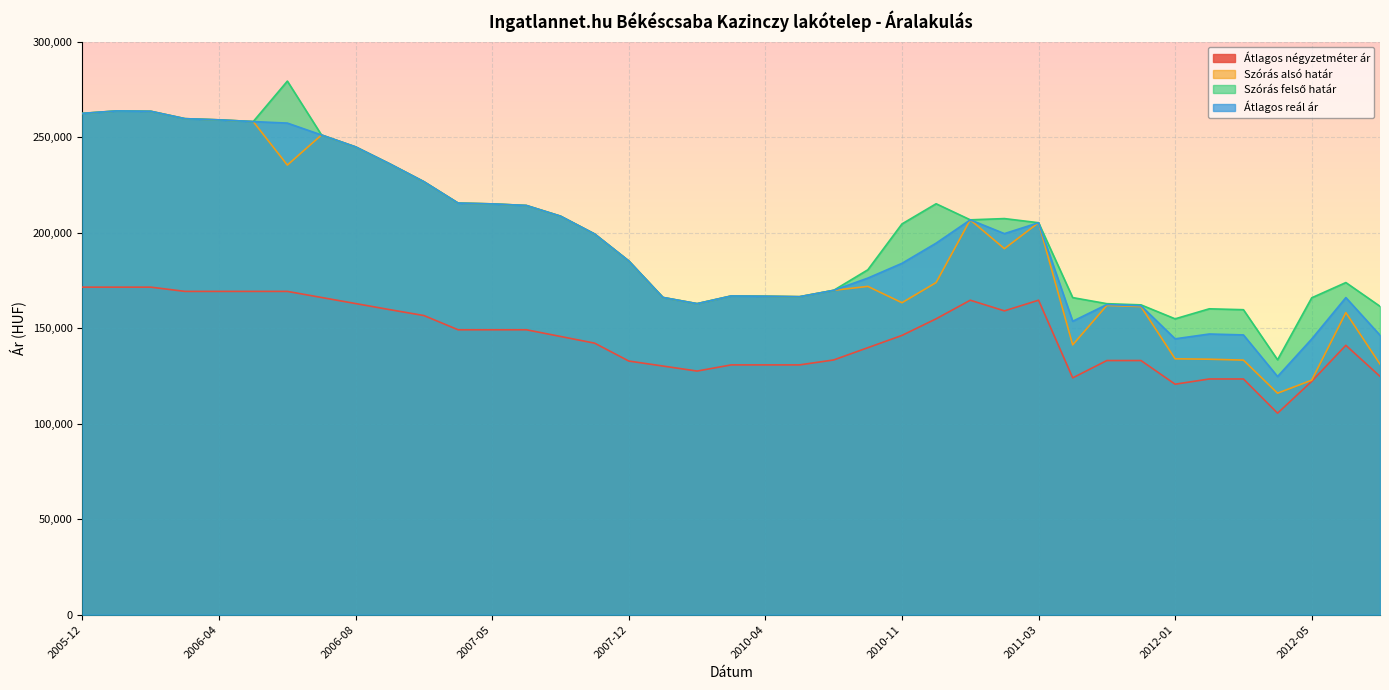

What is the total value across all series at 2010-11?

697853